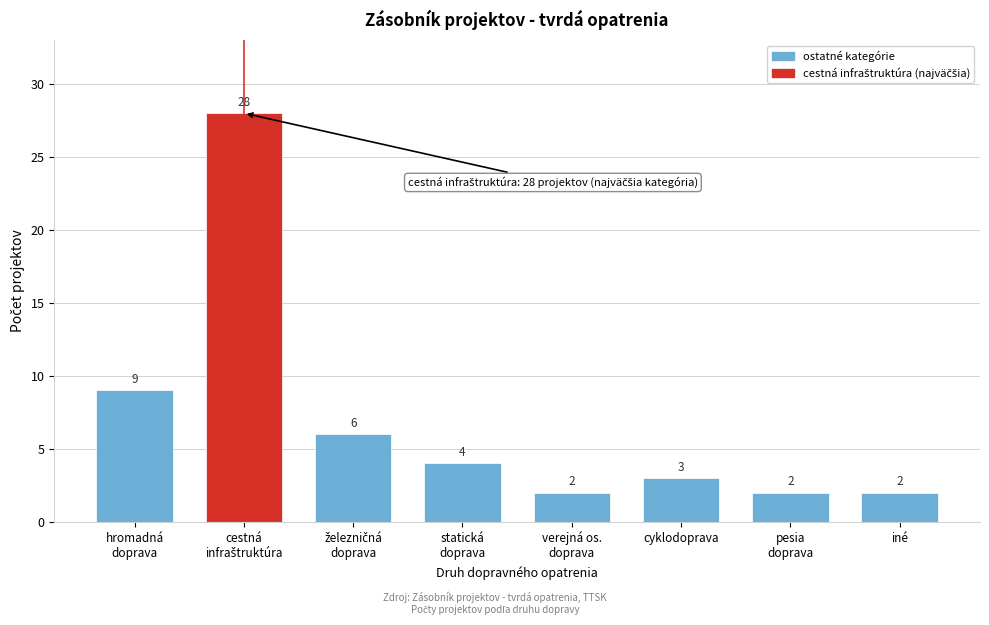

Reading left to right, what are all the values shown in this chart?

9	28	6	4	2	3	2	2